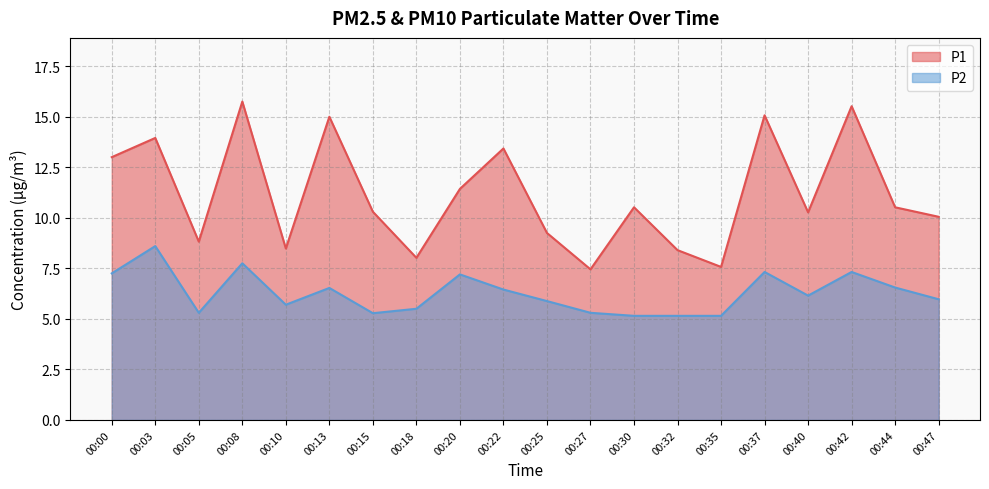

True or false: P1 has more than 1 points higher than both neighbors.

True